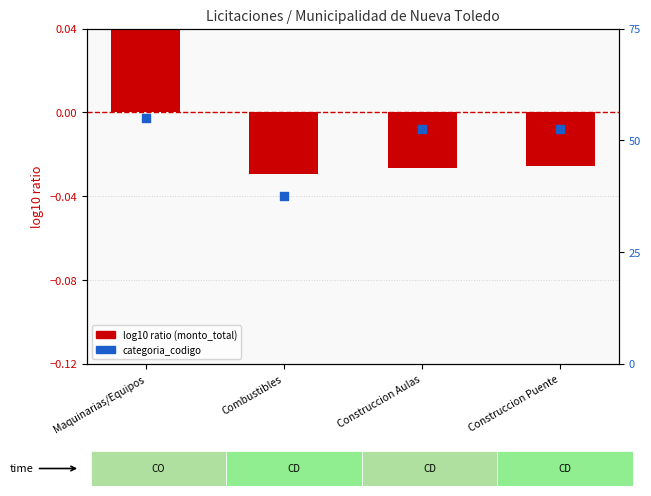

Is the value of categoria_codigo (percentile rank) at Maquinarias/Equipos greater than the value of log10 ratio (monto_total) at Maquinarias/Equipos?

Yes